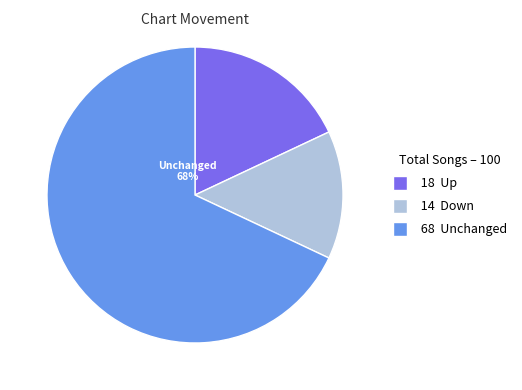

To the nearest percent, what is the average slice percentage?

33%